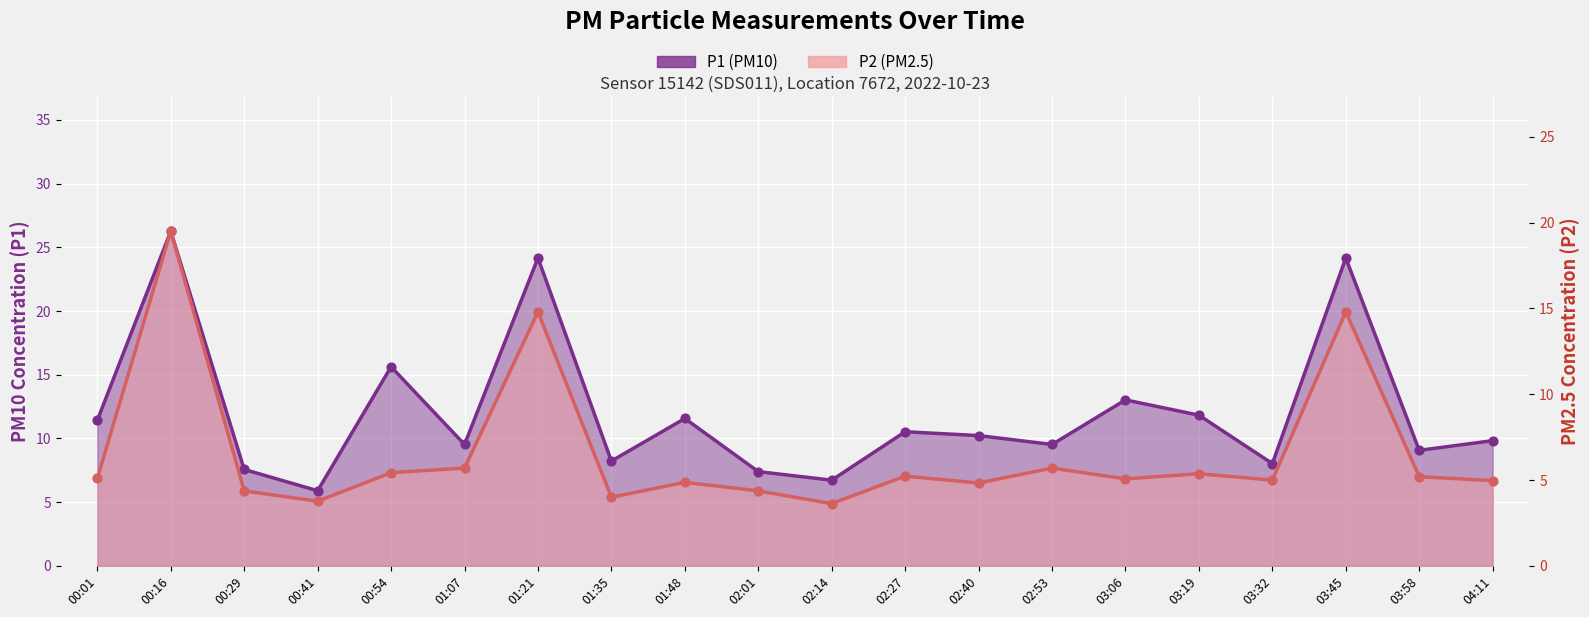

Which series has the widest spread of Y values?

P1 (PM10)